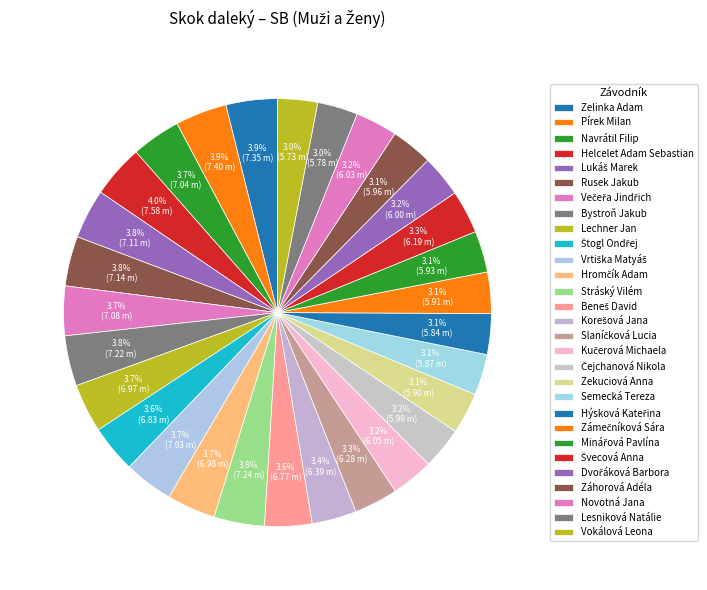

Combined, what portion of the pie is Lukáš Marek and Navrátil Filip?

7.5%